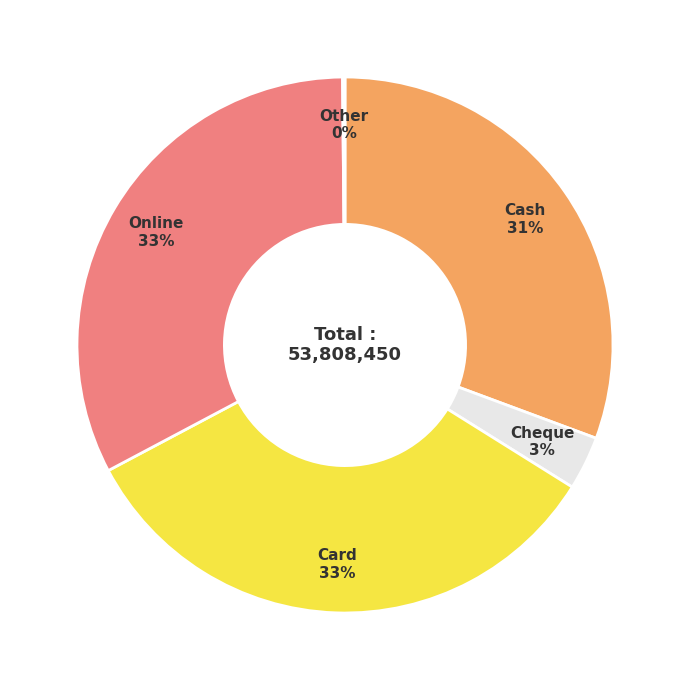

True or false: Cash accounts for 23% of the total.

False